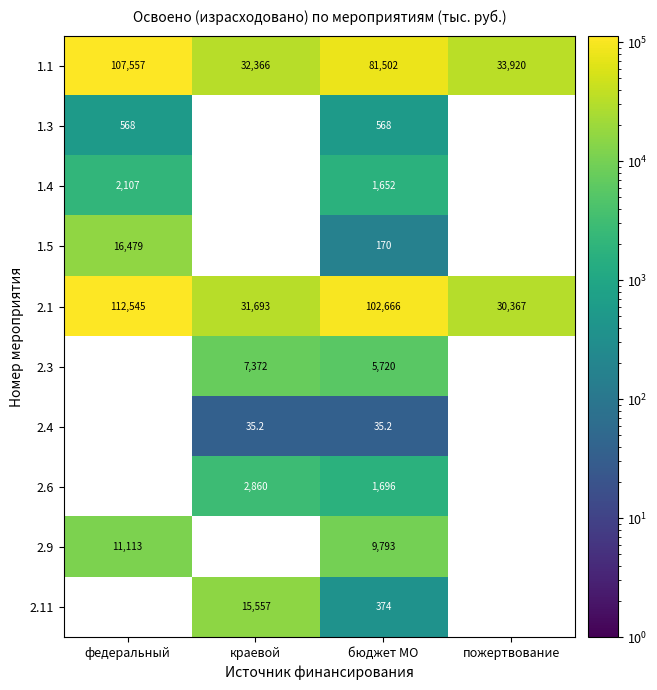

How many data points does each series have?

4